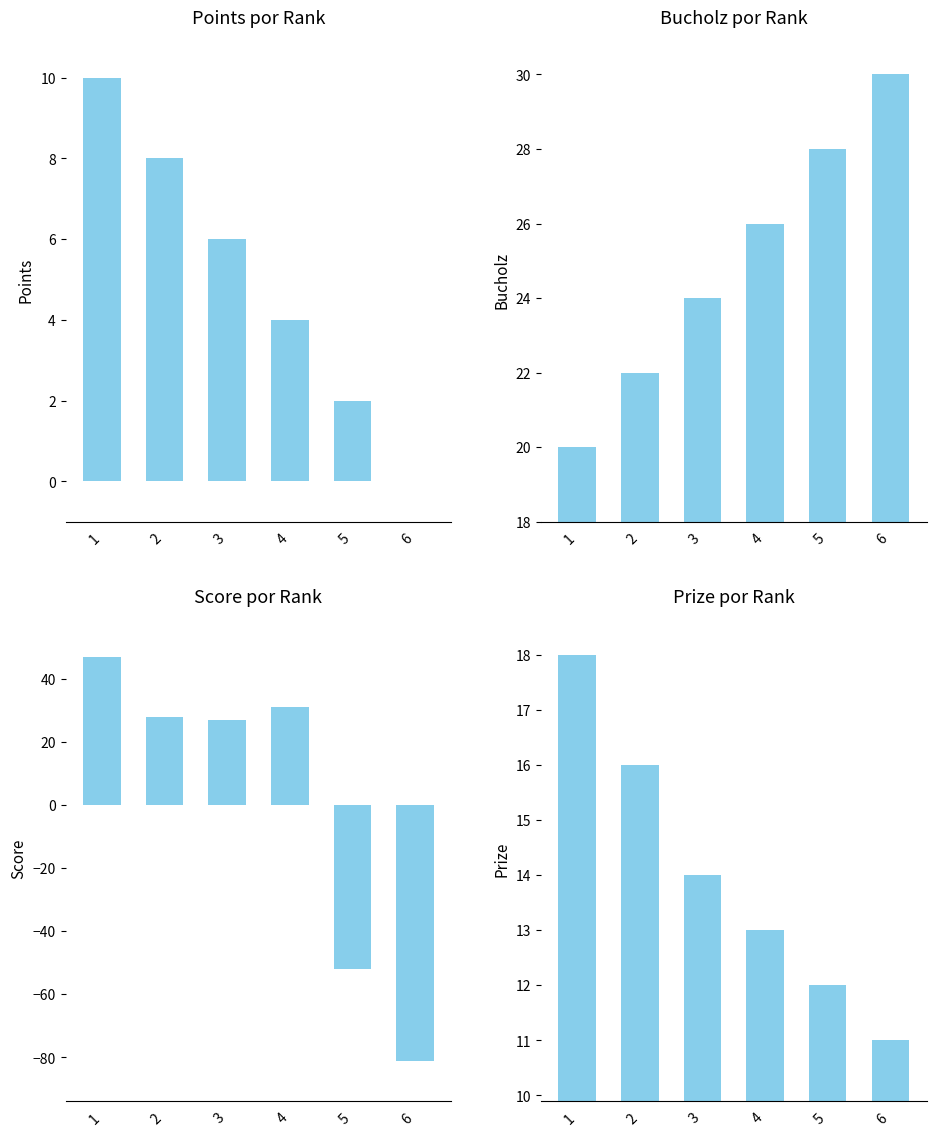

How many data points in Points are less than 6?

3